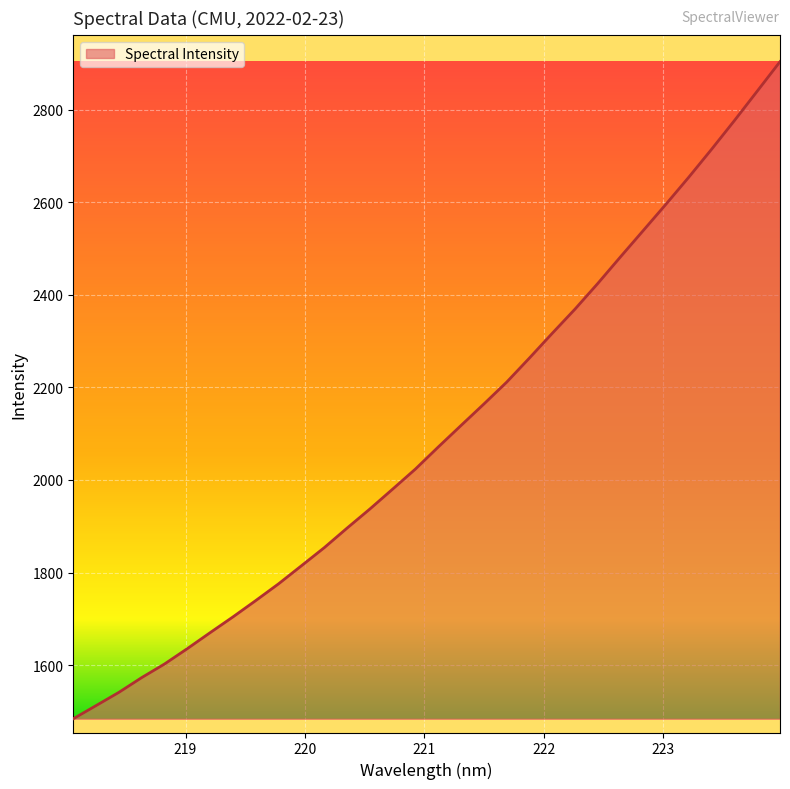

What is the maximum value shown in the chart?

2903.6